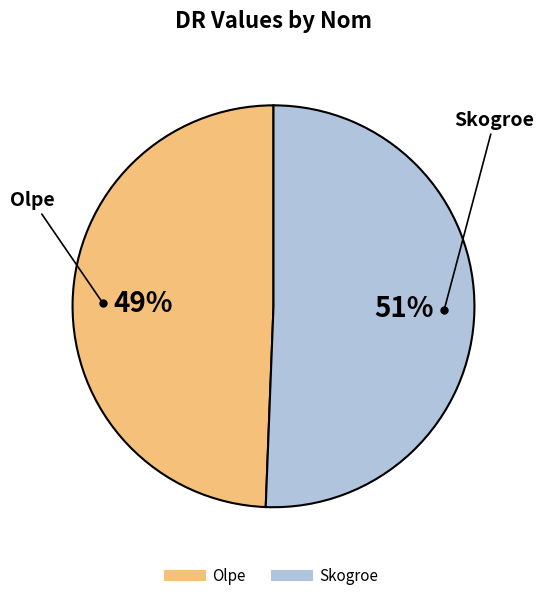

Is the sum of Skogroe and Olpe greater than half?

Yes